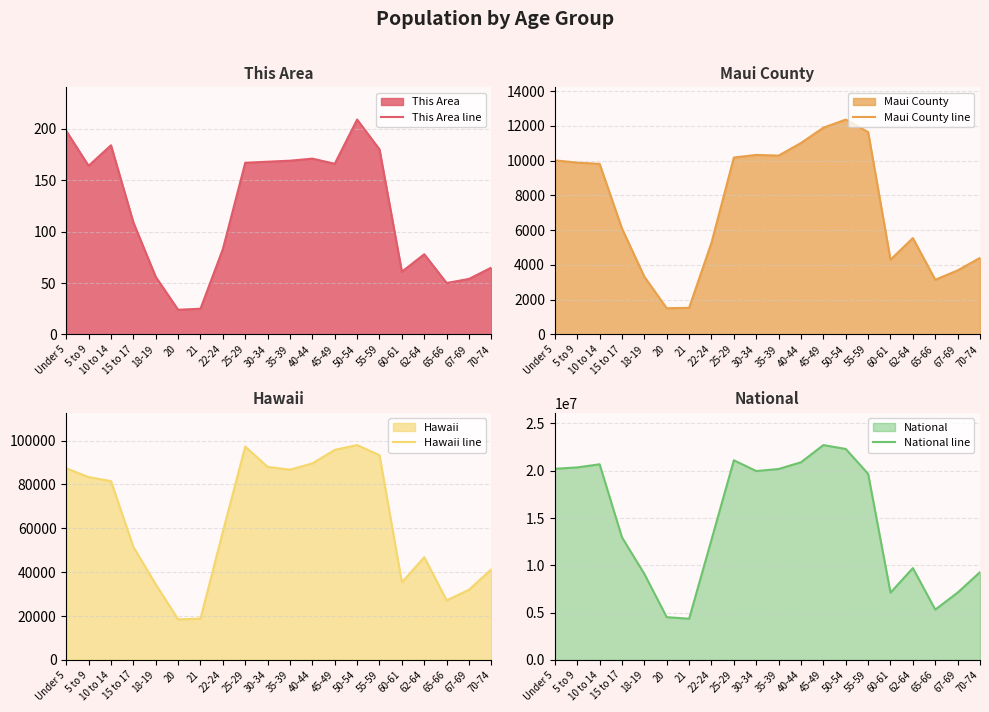

Reading left to right, transcribe all the data shown in this chart.

This Area line: Under 5=198	5 to 9=164	10 to 14=184	15 to 17=109	18-19=56	20=24	21=25	22-24=83	25-29=167	30-34=168	35-39=169	40-44=171	45-49=166	50-54=209	55-59=180	60-61=61	62-64=78	65-66=50	67-69=54	70-74=65
Maui County line: Under 5=10020	5 to 9=9886	10 to 14=9816	15 to 17=6093	18-19=3322	20=1508	21=1532	22-24=5278	25-29=10180	30-34=10331	35-39=10291	40-44=11018	45-49=11897	50-54=12365	55-59=11646	60-61=4303	62-64=5545	65-66=3145	67-69=3684	70-74=4405
Hawaii line: Under 5=87407	5 to 9=83361	10 to 14=81539	15 to 17=51511	18-19=34483	20=18488	21=18853	22-24=58488	25-29=97302	30-34=88031	35-39=86756	40-44=89617	45-49=95787	50-54=97978	55-59=93340	60-61=35376	62-64=46846	65-66=27148	67-69=32022	70-74=41353
National line: Under 5=20201362	5 to 9=20348657	10 to 14=20677194	15 to 17=12954254	18-19=9086089	20=4519129	21=4354294	22-24=12712576	25-29=21101849	30-34=19962099	35-39=20179642	40-44=20890964	45-49=22708591	50-54=22298125	55-59=19664805	60-61=7113727	62-64=9704197	65-66=5319902	67-69=7115361	70-74=9278166